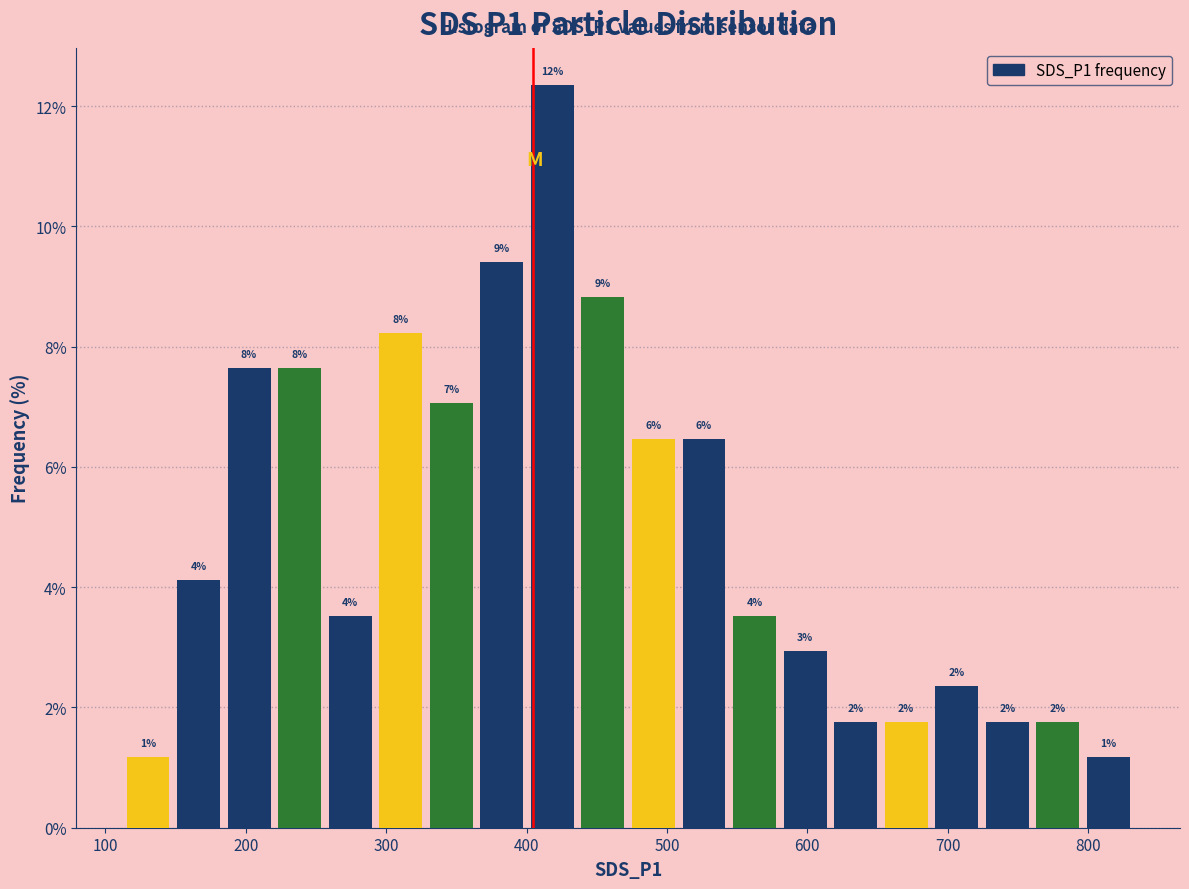

Around what value on the x-axis is the tallest bar? Give the approximate position of its centre, as read against the axis.

420